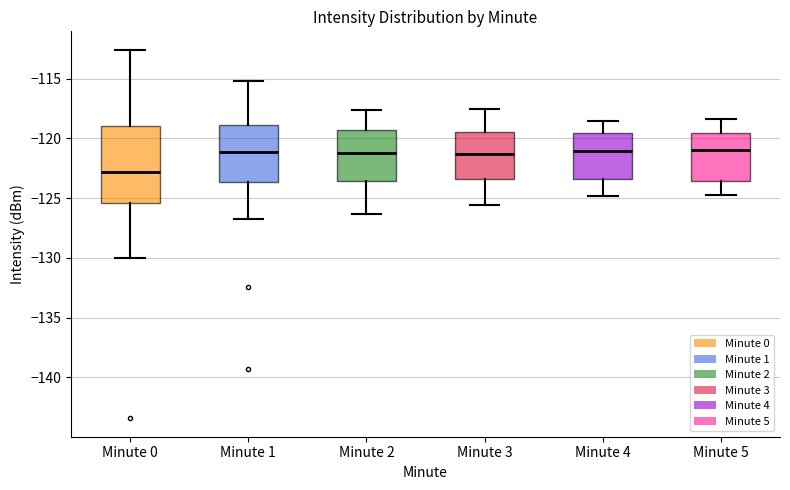

Reading left to right, transcribe this box plot: for each box, give where its median line is, the range the box spans, and where its two whiskers end, as read against the y-axis. The values are not printed on the chart, so give them approximately, as read against the axis.

Minute 0: median -123.0, box -125.5 to -119.0, whiskers -130.0 to -112.5
Minute 1: median -121.0, box -123.5 to -119.0, whiskers -127.0 to -115.0
Minute 2: median -121.0, box -123.5 to -119.5, whiskers -126.5 to -117.5
Minute 3: median -121.5, box -123.5 to -119.5, whiskers -125.5 to -117.5
Minute 4: median -121.0, box -123.5 to -119.5, whiskers -125.0 to -118.5
Minute 5: median -121.0, box -123.5 to -119.5, whiskers -124.5 to -118.5